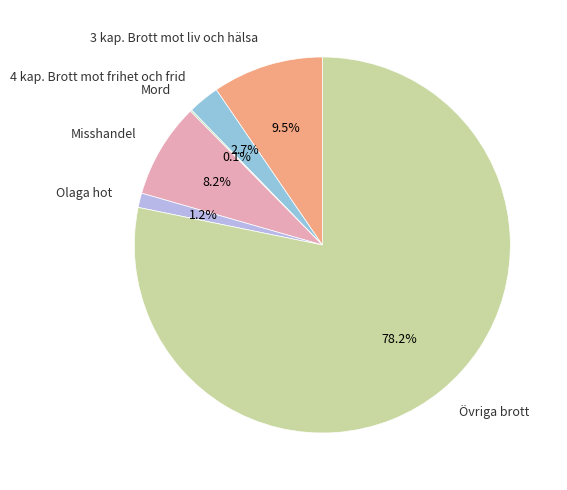

Do 3 kap. Brott mot liv och hälsa and Olaga hot together represent more than half of the pie?

No